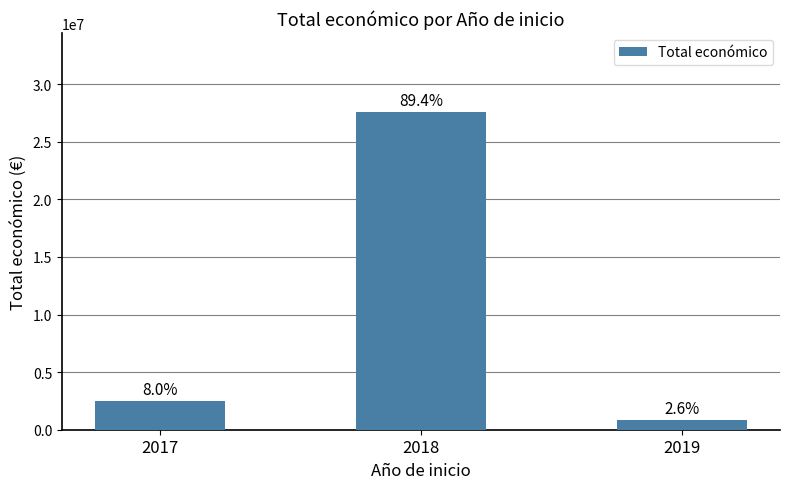

Reading left to right, what are all the values shown in this chart?

2017=2464572	2018=27547425	2019=813363